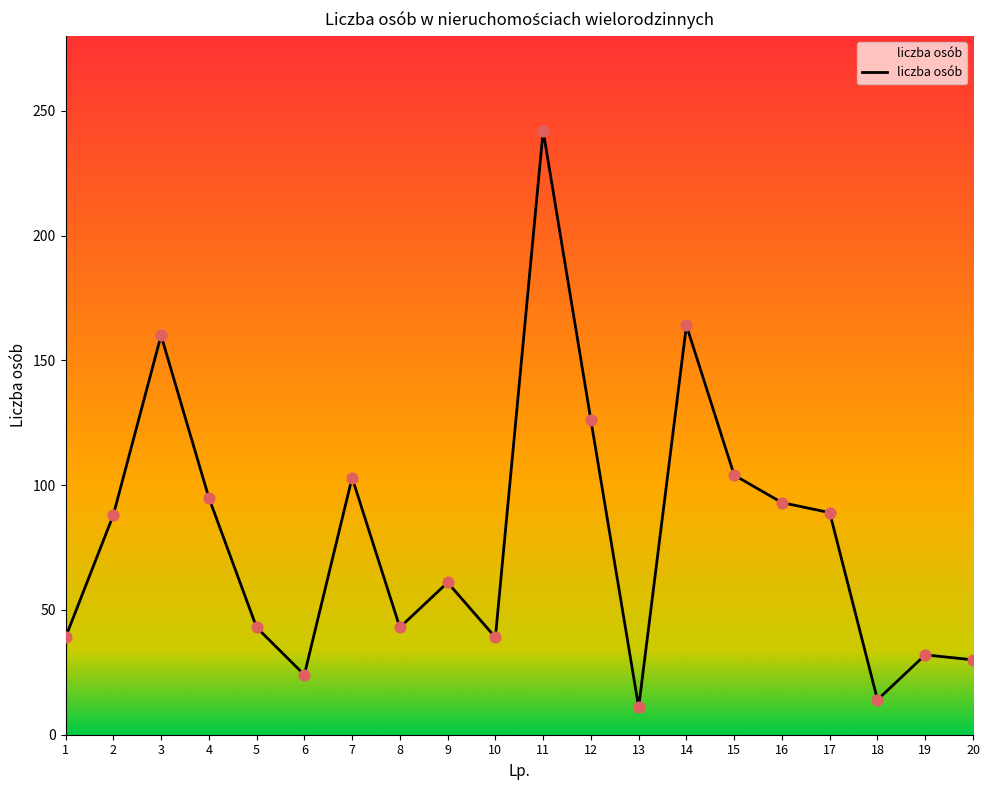

Approximately how many times larger is the value at 9 compared to 2?

0.7